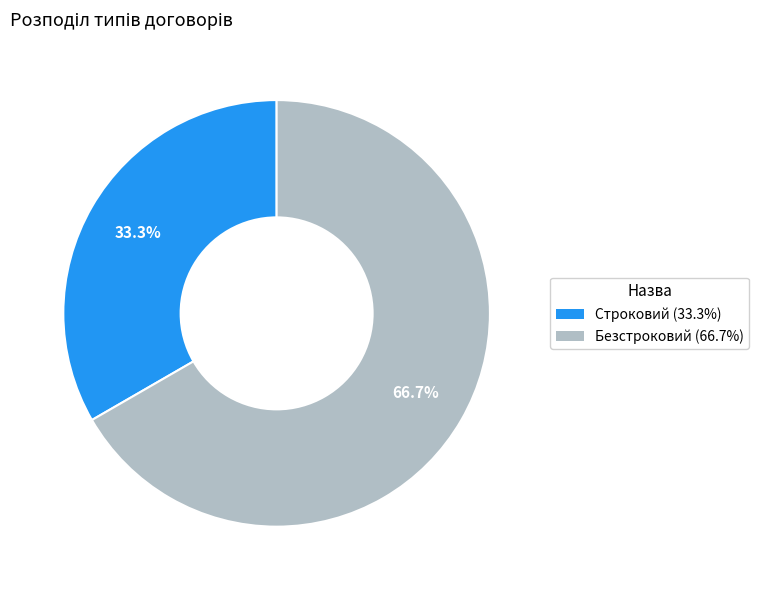

What is the total percentage of Безстроковий and Строковий?

100.0%